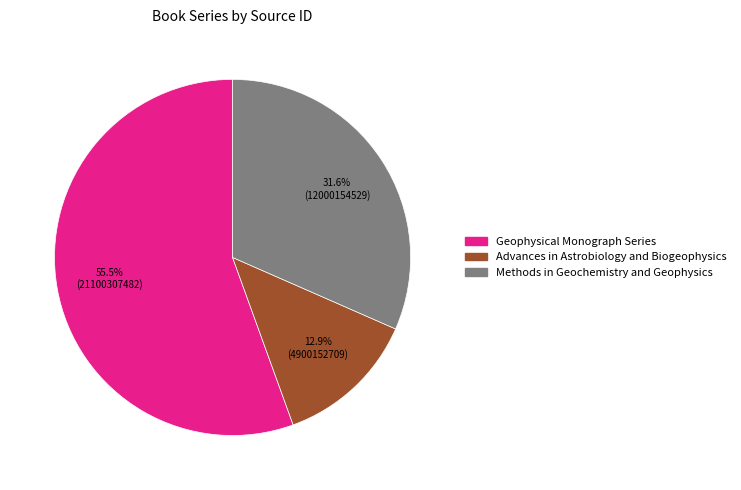

Which slice is the smallest?

Advances in Astrobiology and Biogeophysics